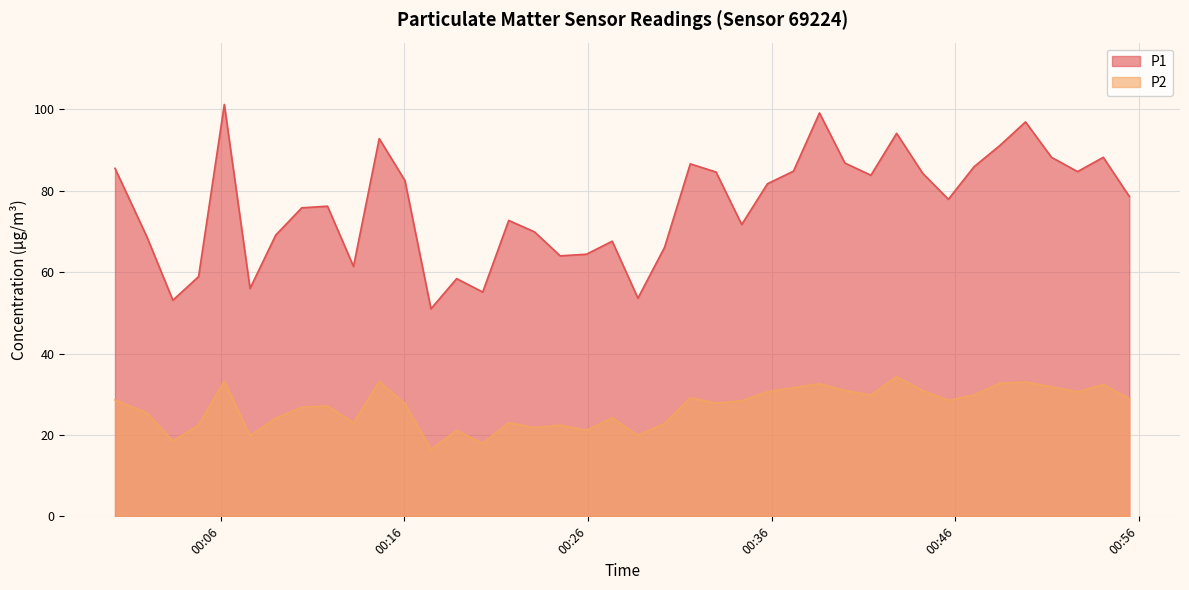

Rank the series by their average value, from highest to lowest.

P1, P2